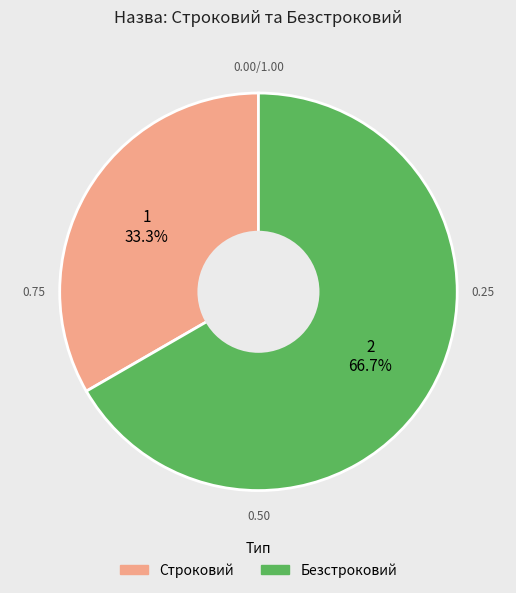

How many slices are in this pie chart?

2